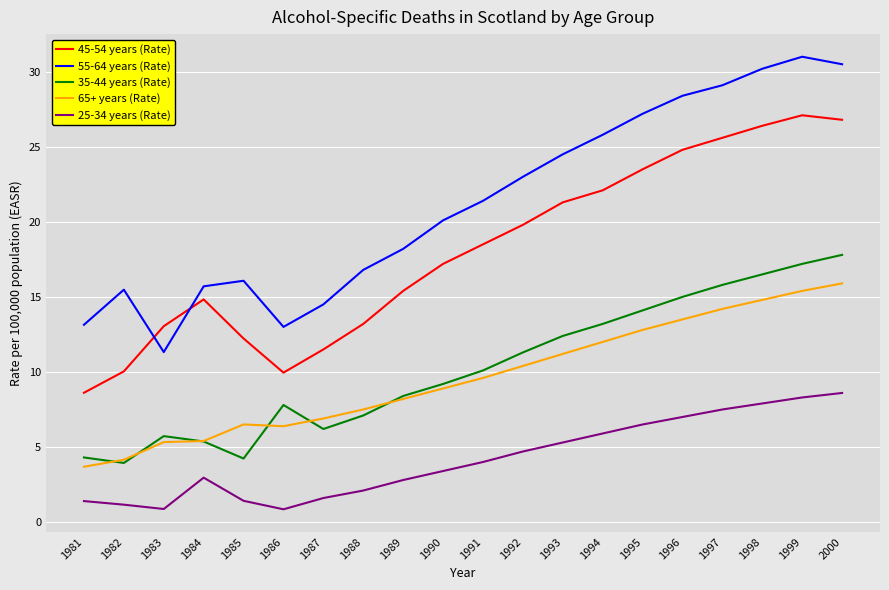

The value of 35-44 years (Rate) at 1982 is 2.0. True or false?

False